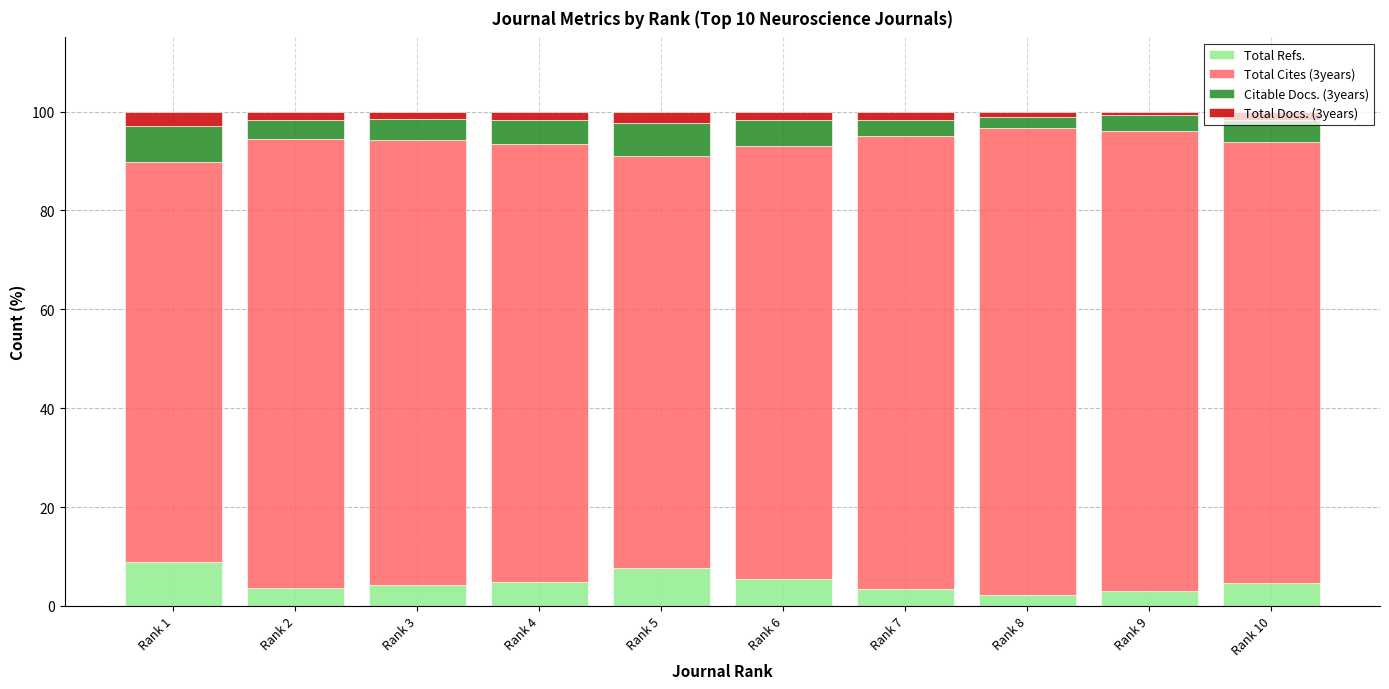

What is the average value of the Total Refs. series?

4.8